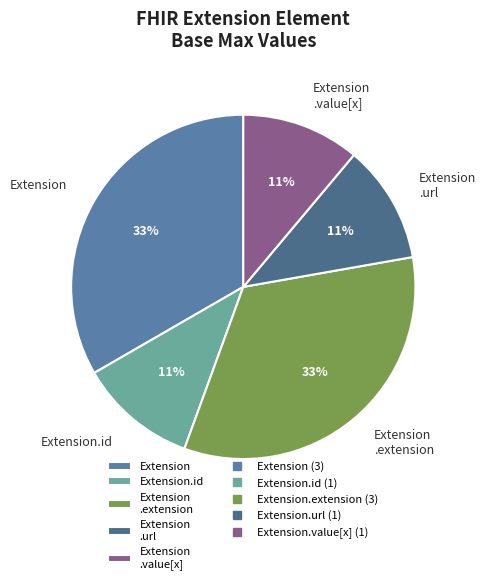

Count the number of slices in the pie.

5